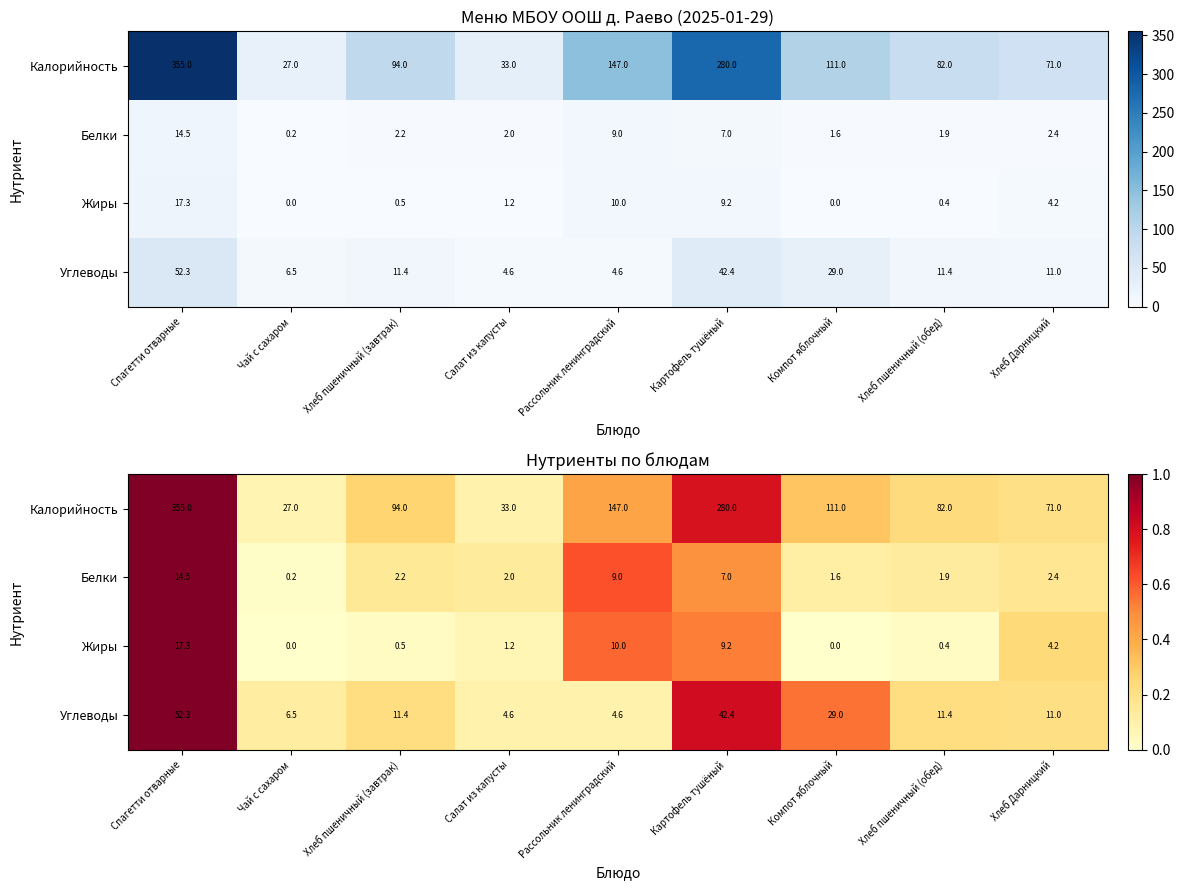

Count the number of data series in this chart.

4